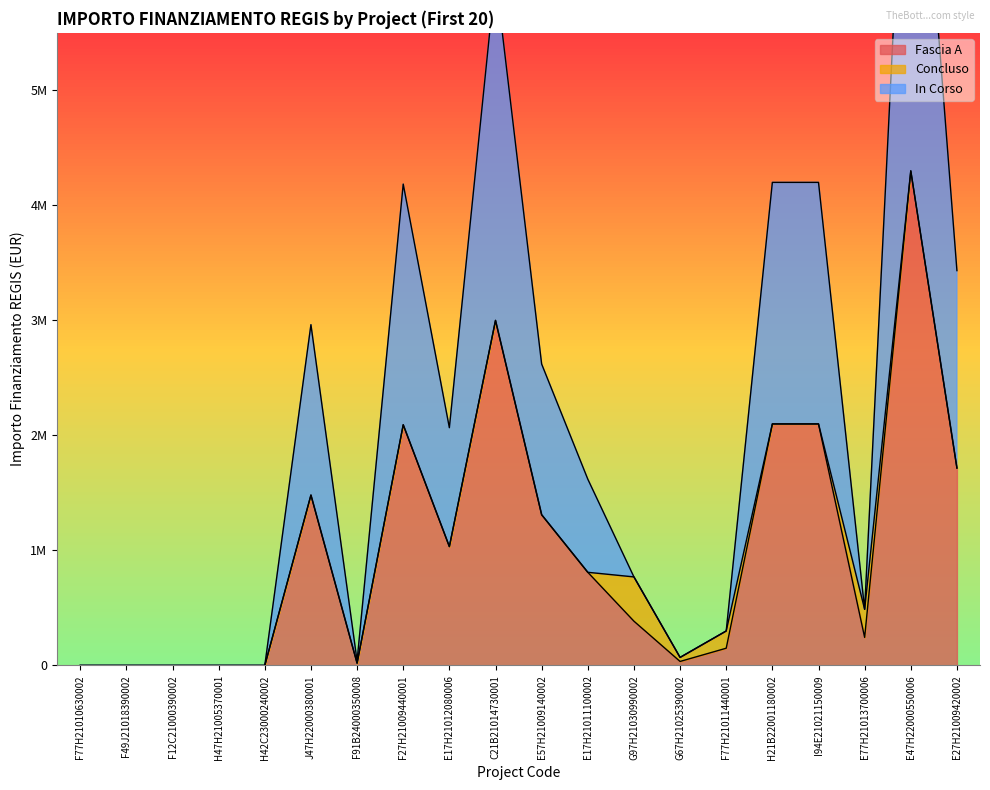

What is the maximum value shown in the chart?

8600000